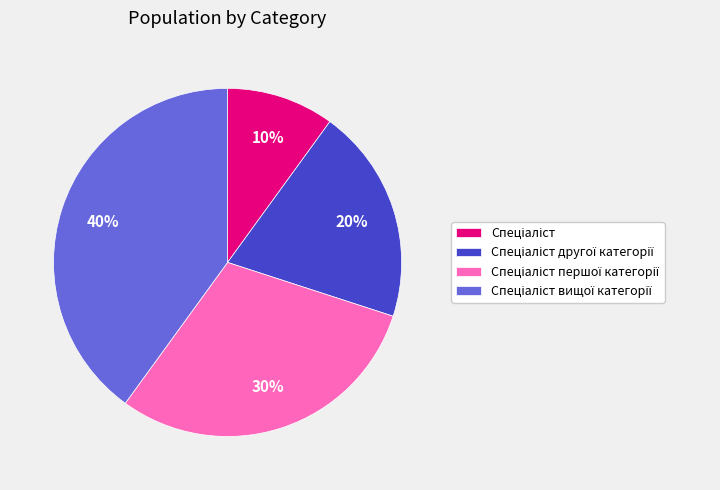

Is there any slice that represents more than half of the pie?

No